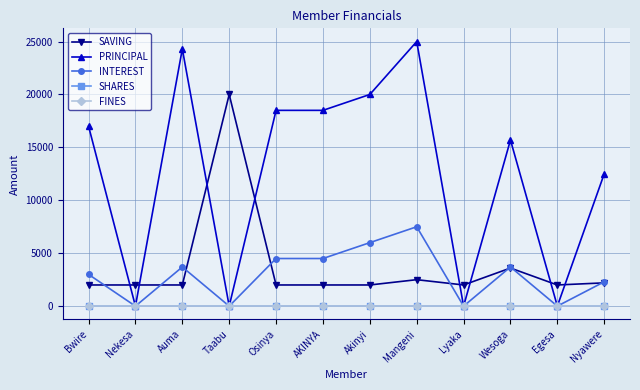

The PRINCIPAL series shows 0 at Taabu. True or false?

True